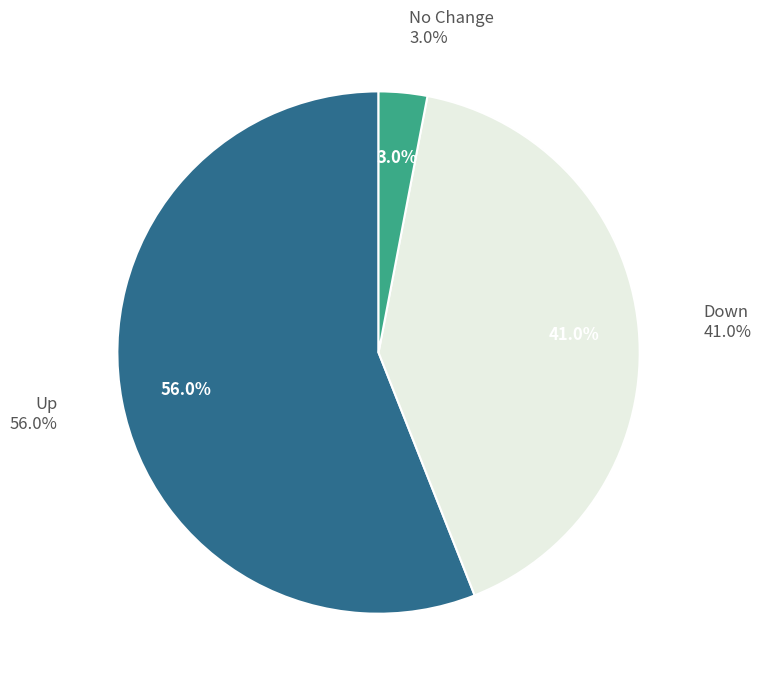

Which has a higher value, down or -?

down